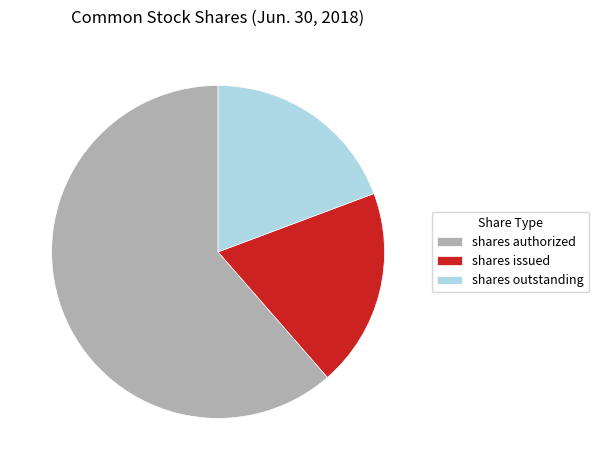

Is there a majority slice in this chart?

Yes